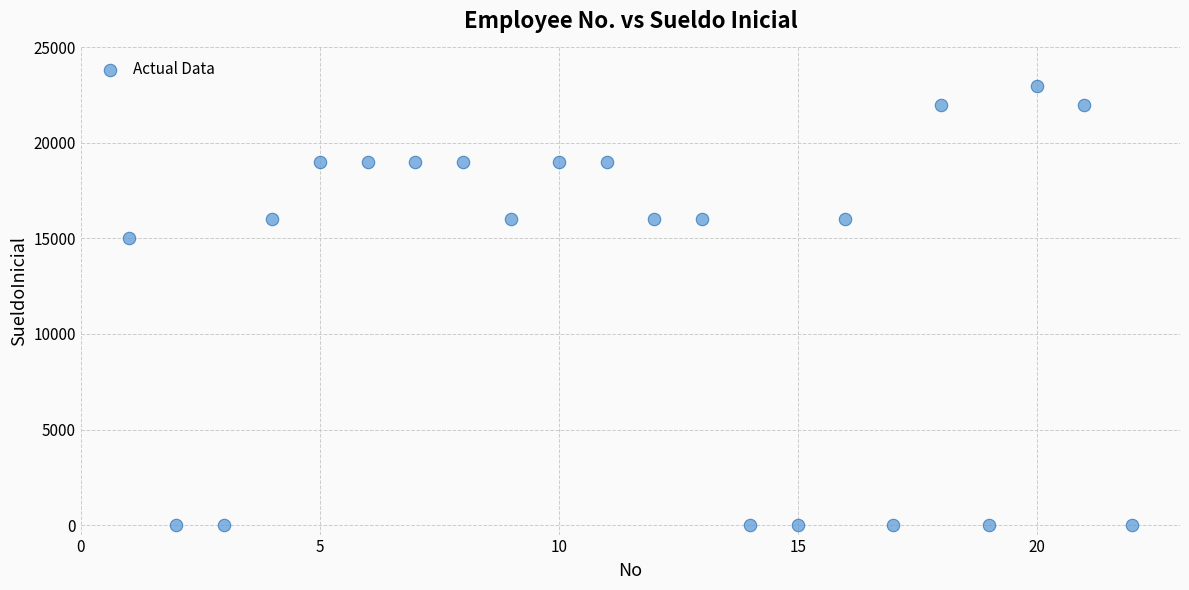

What is the range of X values (max minus min)?

21